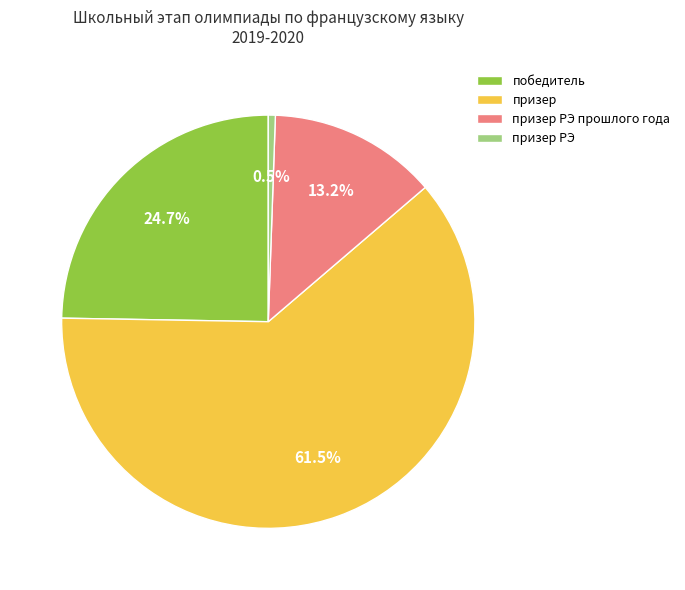

Which slice is the smallest?

призер РЭ